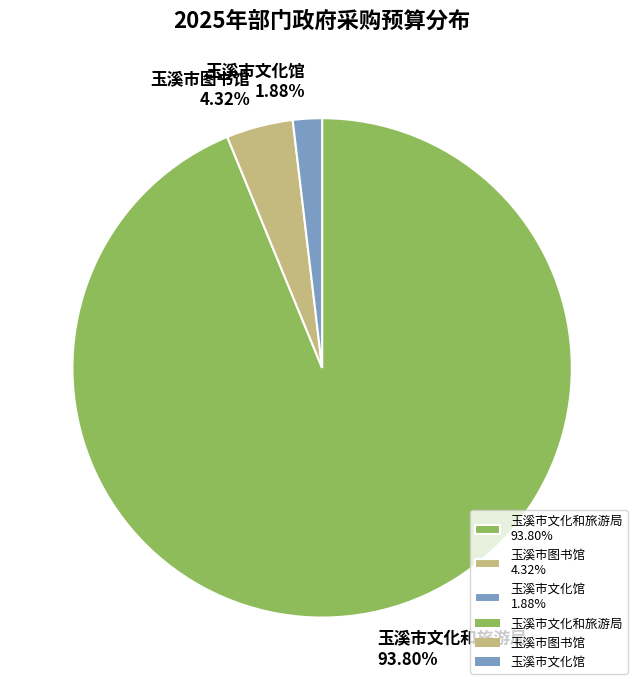

Which category has the biggest portion of the pie?

玉溪市文化和旅游局